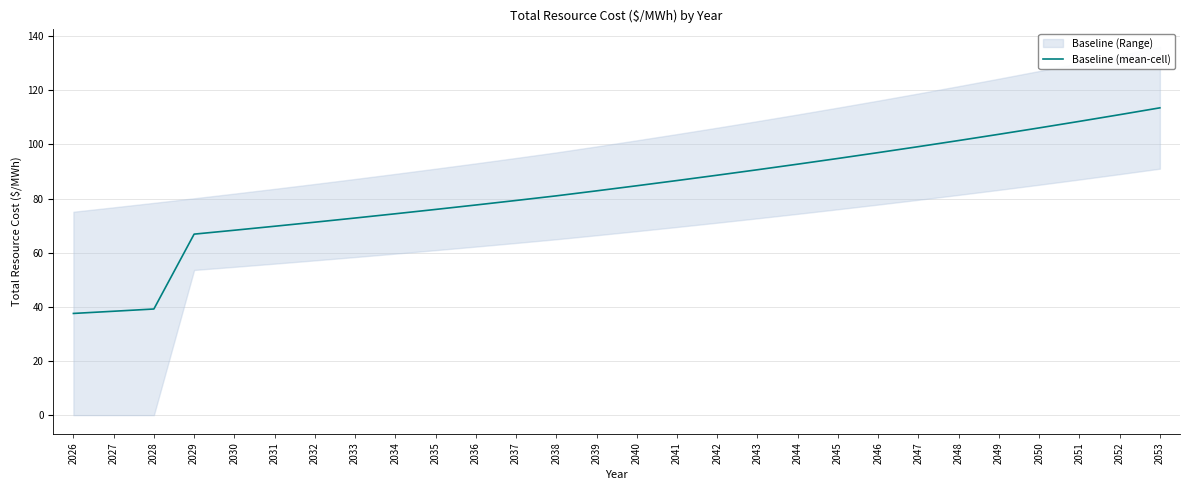

What is the maximum value for Baseline (mean-cell)?

113.5